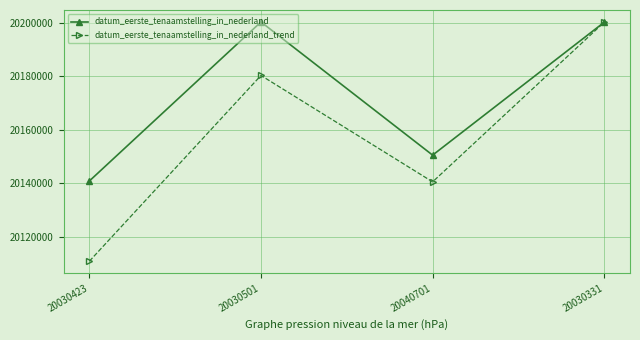

How many lines are shown in the chart?

2